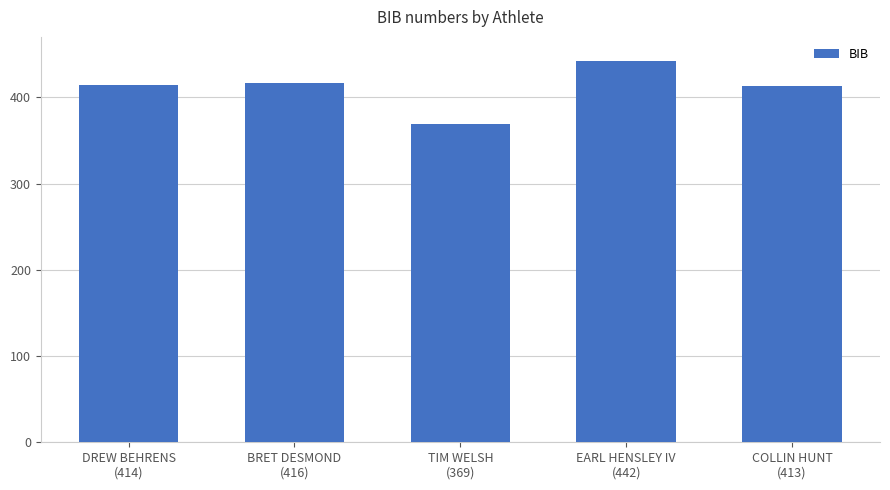

Read the value at EARL HENSLEY IV
(442), to the nearest 5.

440